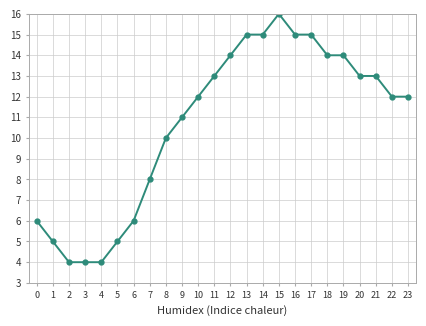

At which category does the chart reach its peak across all series?

15